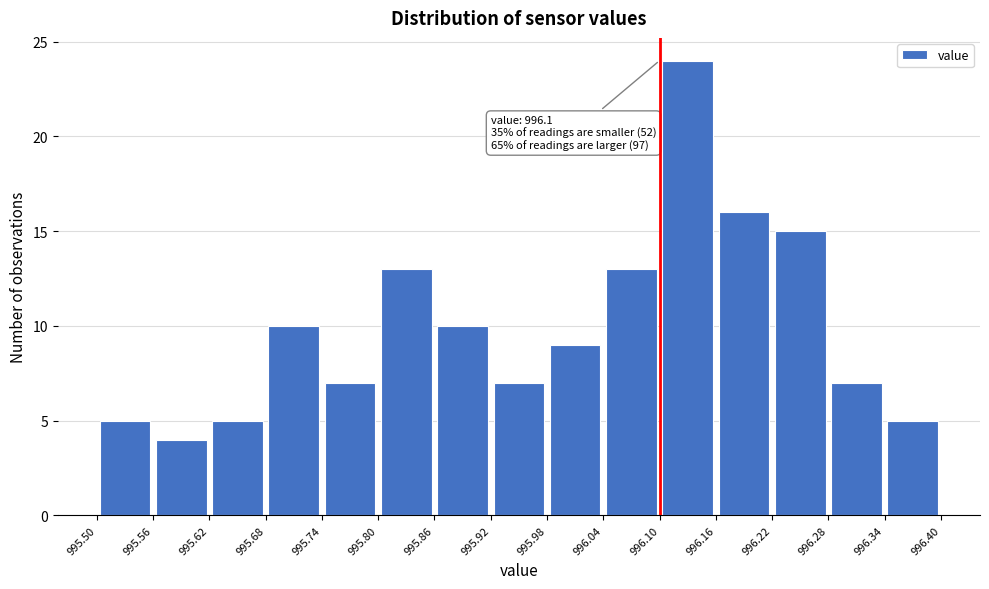

Over which range of the x-axis is the bar tallest?

996.10 to 996.16